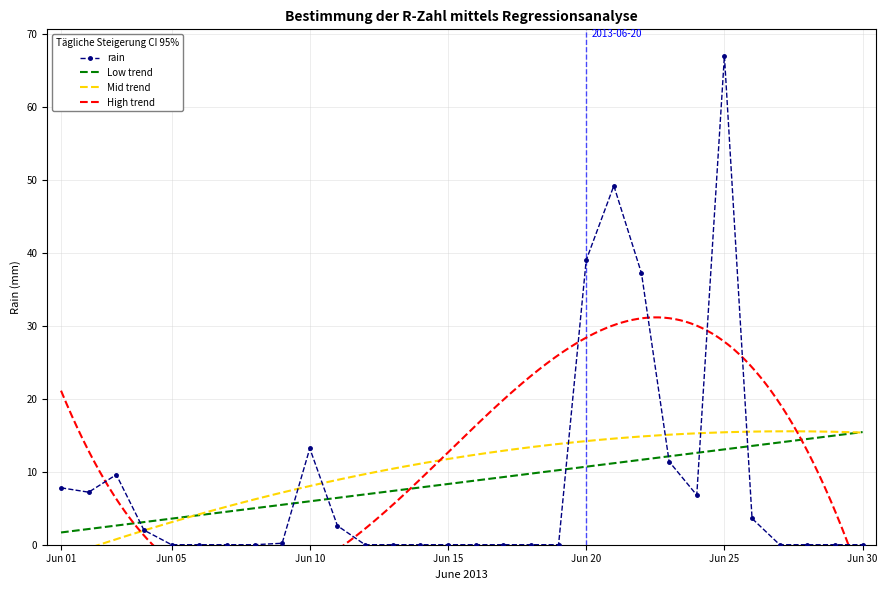

How many points are higher than both their immediate neighbors (excluding endpoints)?

4